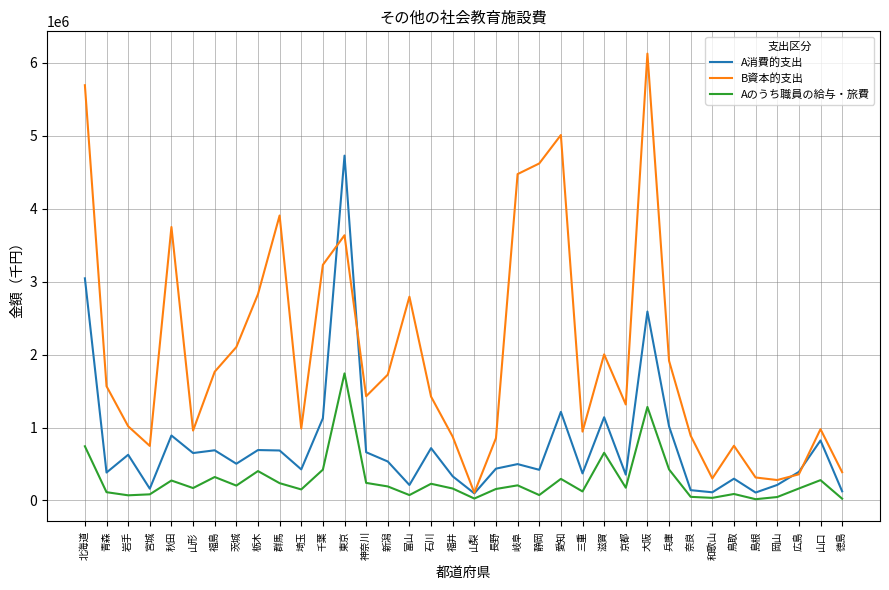

Between 茨城 and 埼玉, which series saw the biggest shift?

B資本的支出